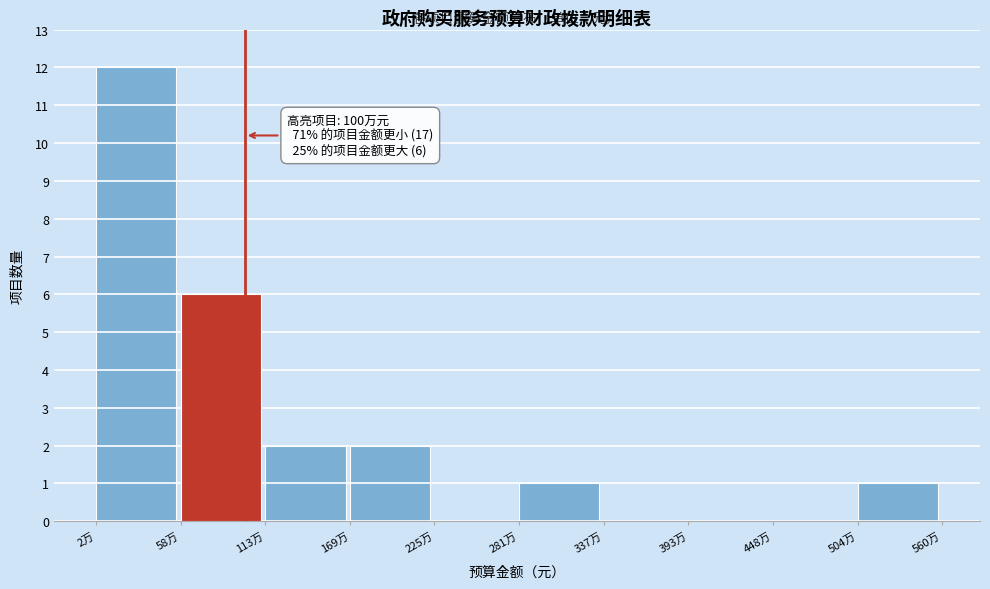

Reading left to right, what are all the values shown in this chart?

2万=12	58万=6	113万=2	169万=2	225万=0	281万=1	337万=0	393万=0	448万=0	504万=1